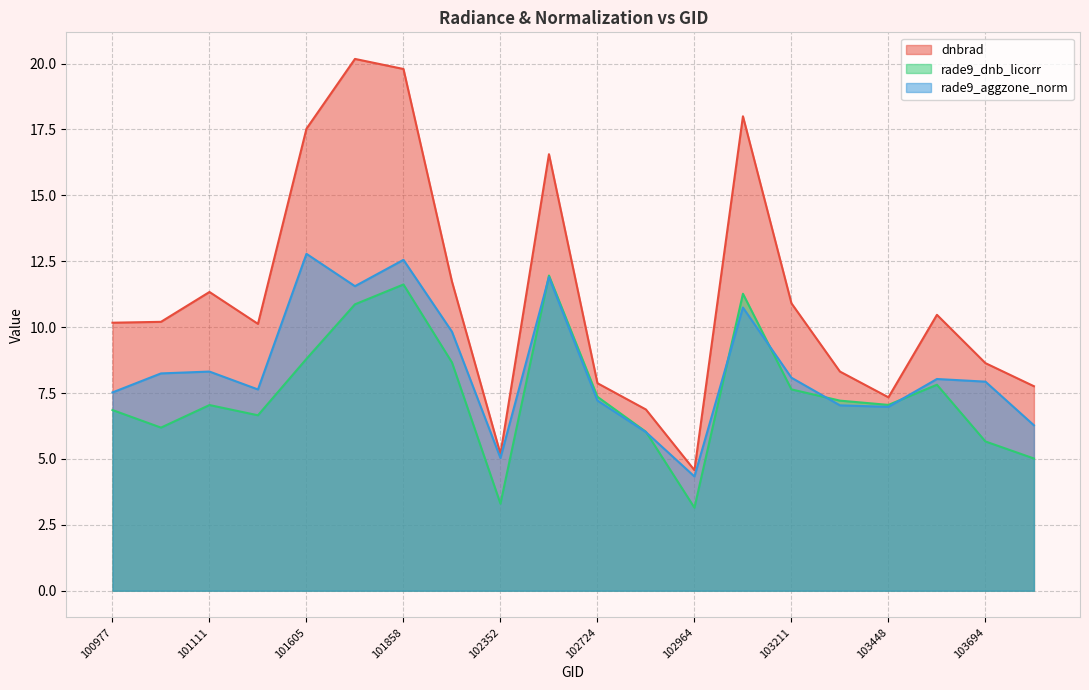

At which label does rade9_aggzone_norm reach its peak?

101605